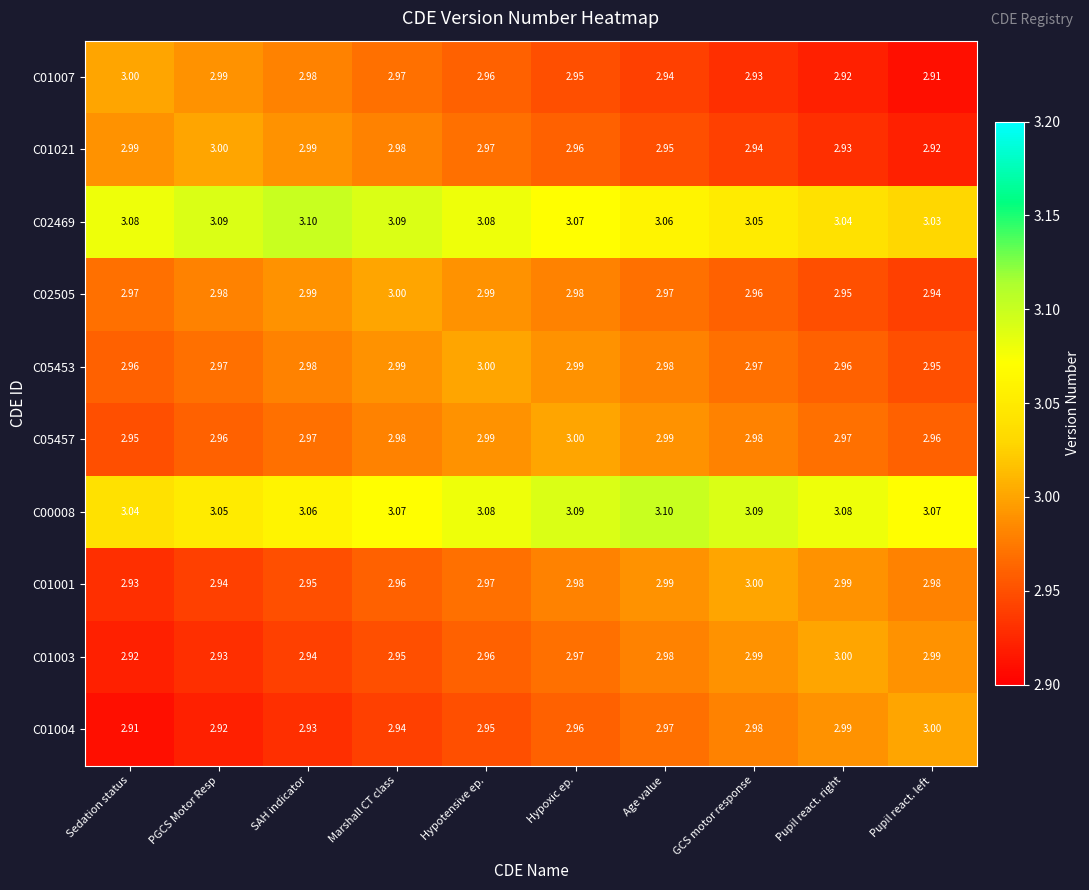

Is the value of C00008 at Pupil react. left greater than the value of C01003 at Pupil react. left?

Yes